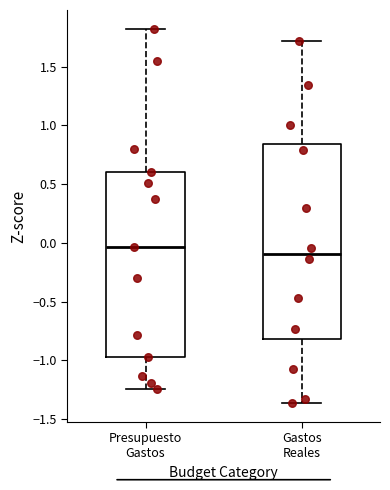

Where does the lower whisker of the box for Gastos Reales end on the y-axis? The values are not printed on the chart, so give them approximately, as read against the axis.

-1.35